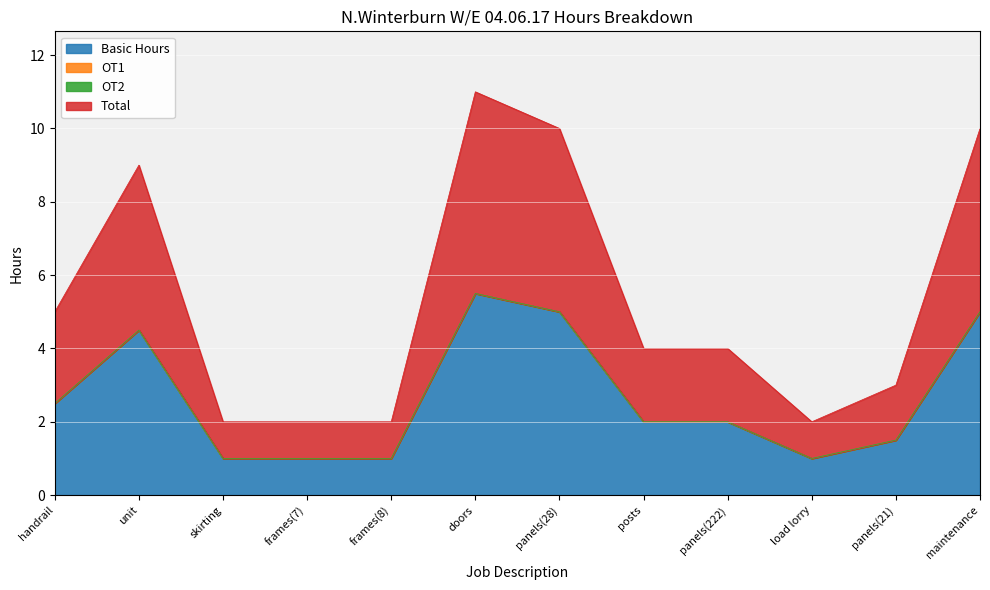

Does the chart display data point markers on the line(s)?

No